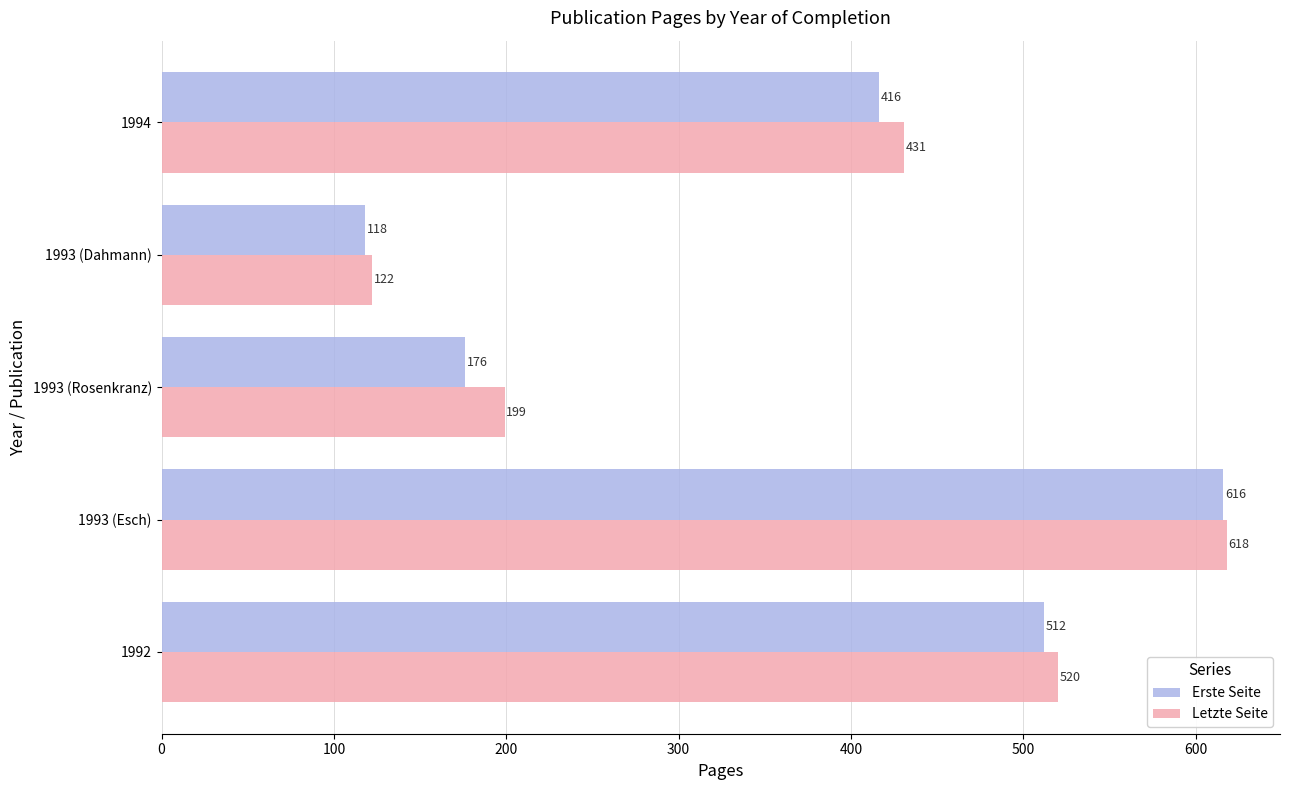

Which series has the largest range (max minus min)?

Erste Seite